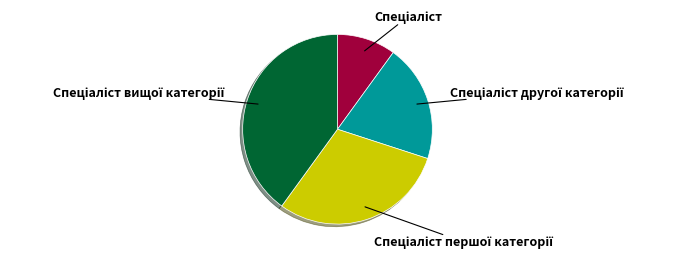

Is there a majority slice in this chart?

No